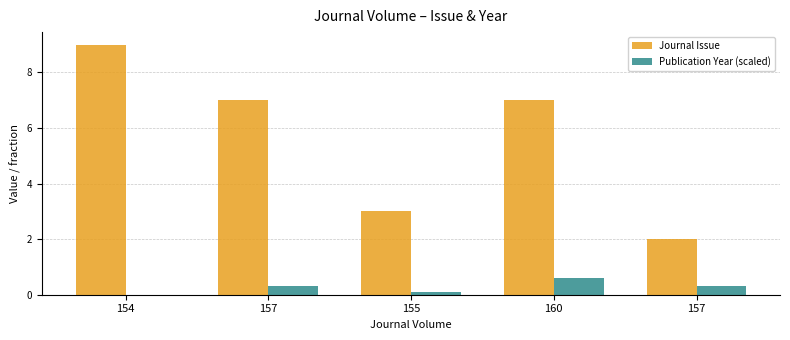

At which category is the sum across all series the highest?

154